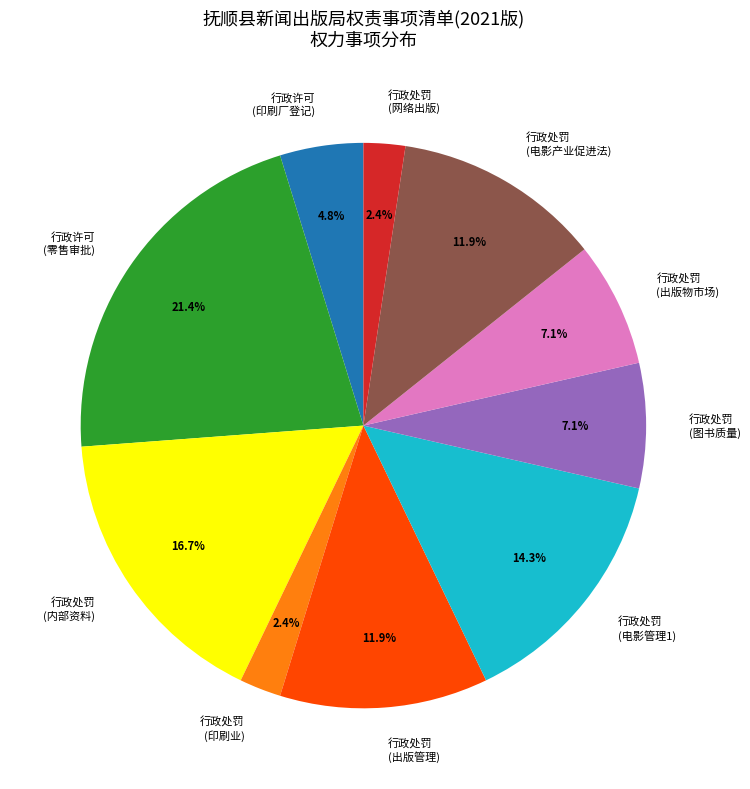

To the nearest percent, what is the difference between the largest and smallest slice percentages?

19%